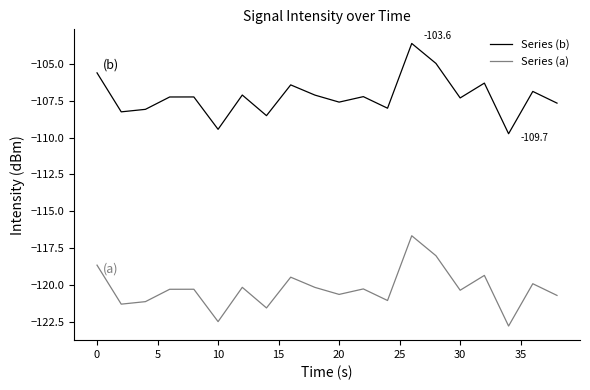

What is the minimum value shown in the chart?

-122.7